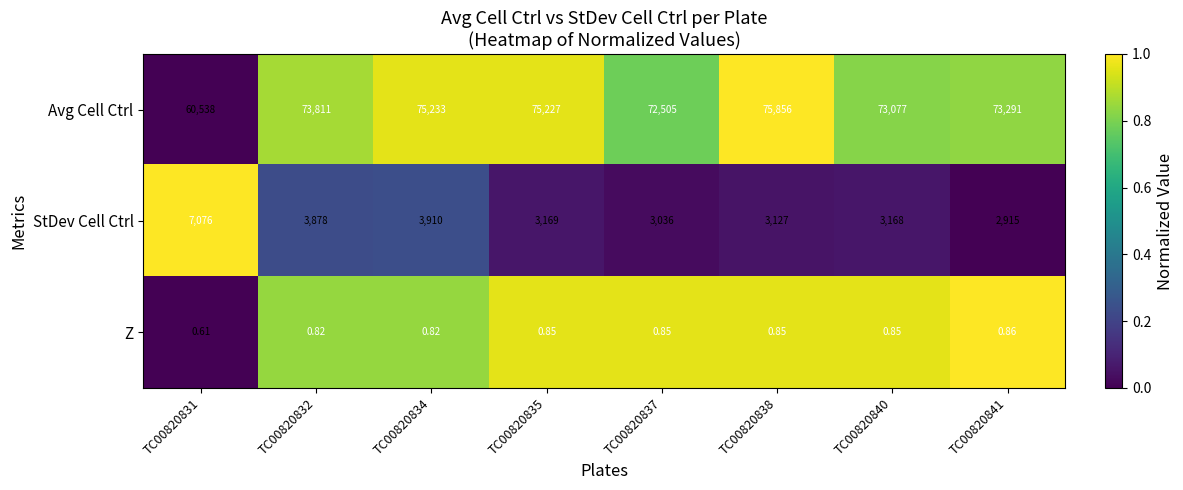

What is the total value across all series at TC00820837?

75541.9